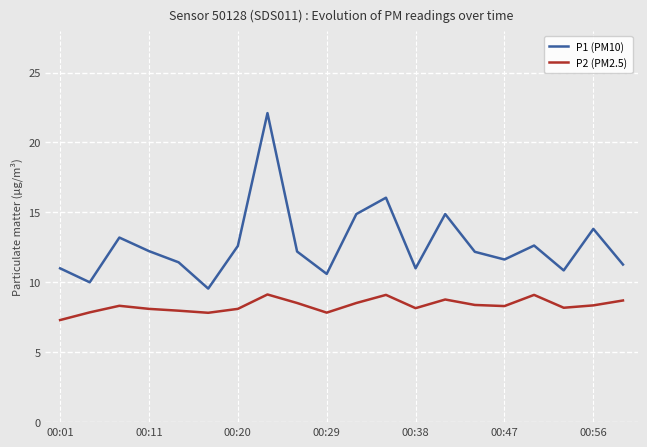

List the series in order of their peak value, highest first.

P1 (PM10), P2 (PM2.5)